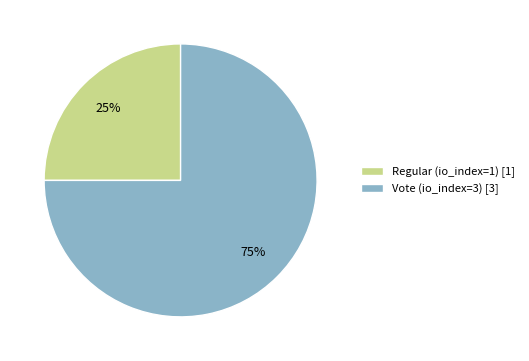

Combined, do Regular (io_index=1) [1] and Vote (io_index=3) [3] account for over 50%?

Yes